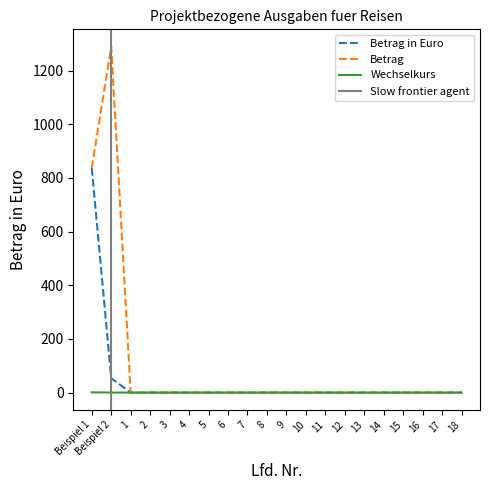

True or false: Betrag in Euro and Betrag intersect in this chart.

False